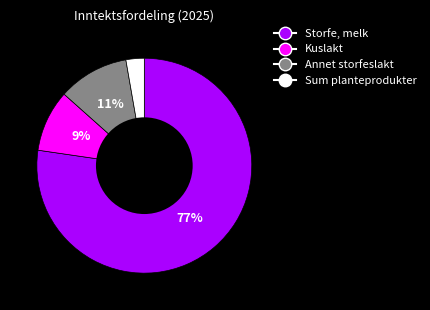

To the nearest percent, what portion does Annet storfeslakt represent?

11%